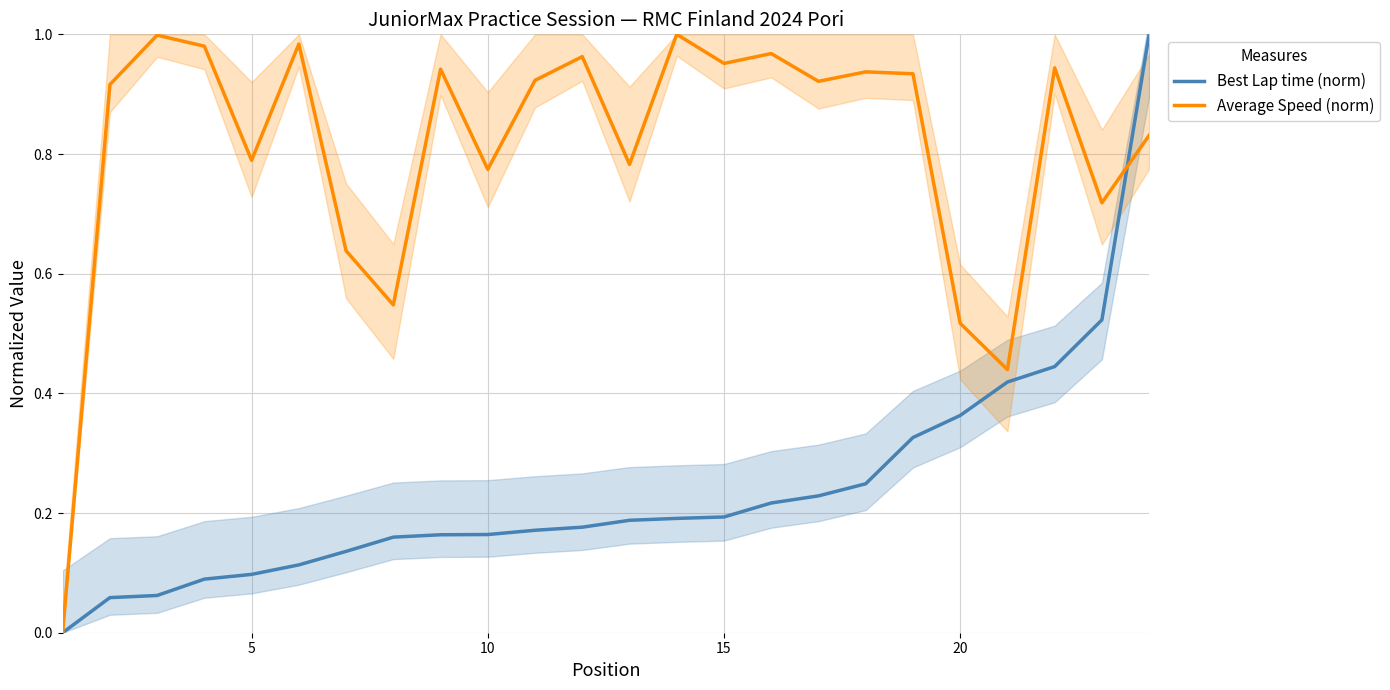

Which series has the largest range (max minus min)?

Best Lap time (norm)